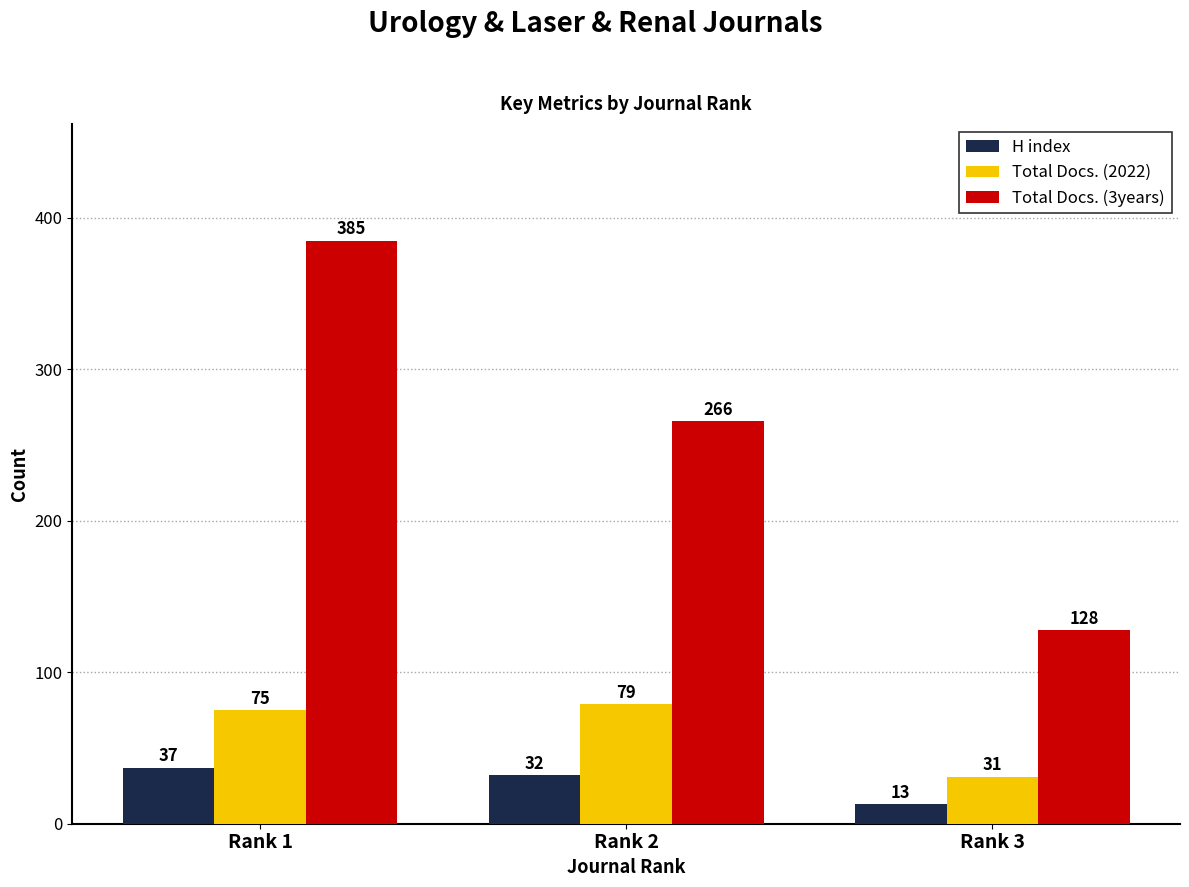

Which series has the largest range (max minus min)?

Total Docs. (3years)